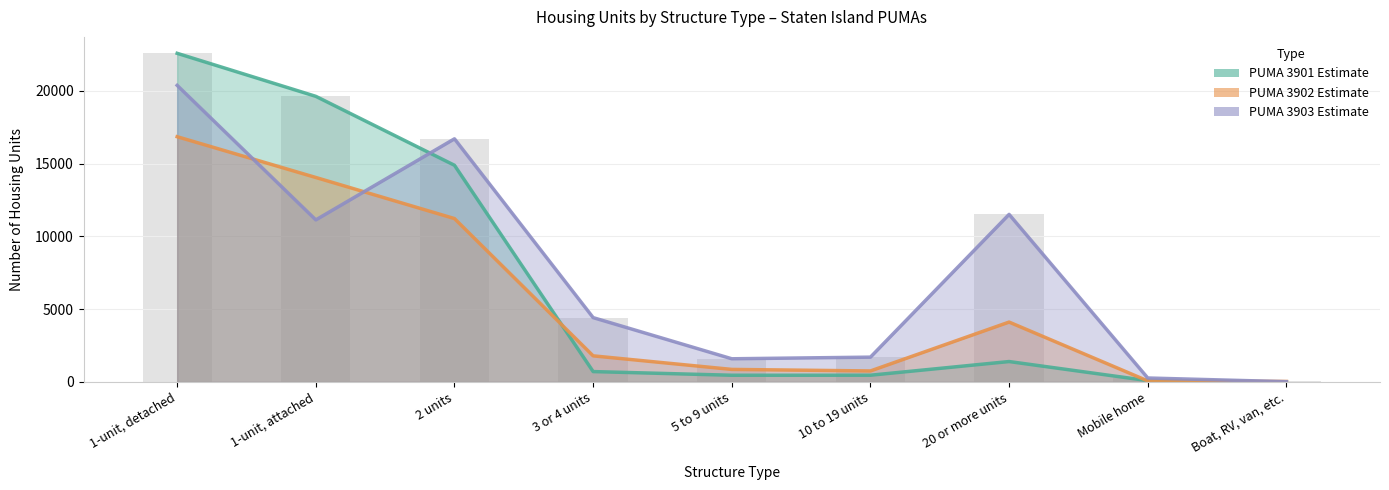

What value does the PUMA 3903 Estimate series have at 2 units, to the nearest 10?

16710